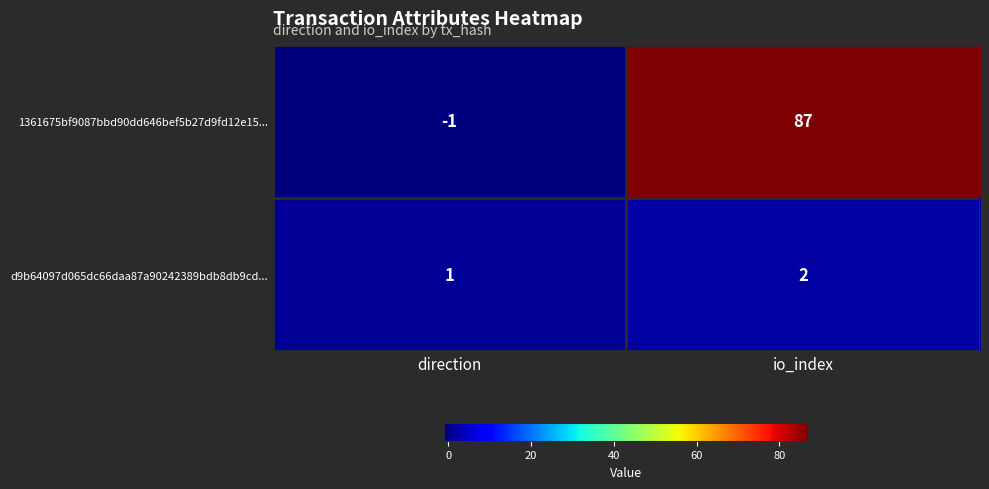

Which label corresponds to the smallest value in the chart?

direction